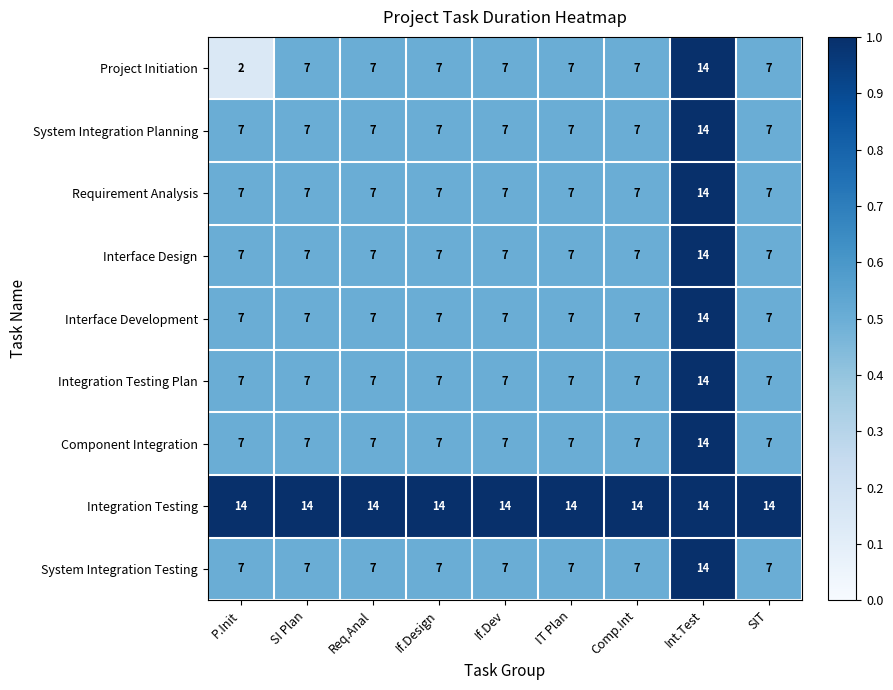

The value of Requirement Analysis at IT Plan is 5. True or false?

False